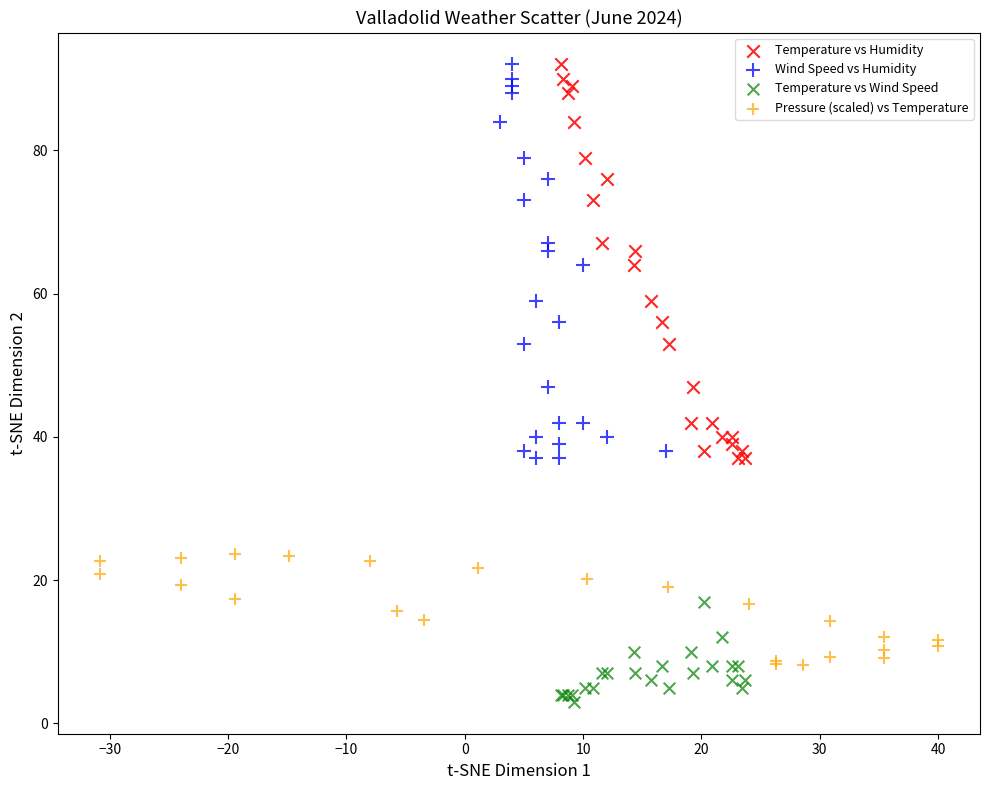

Which series contains the lowest Y value?

Temperature vs Wind Speed